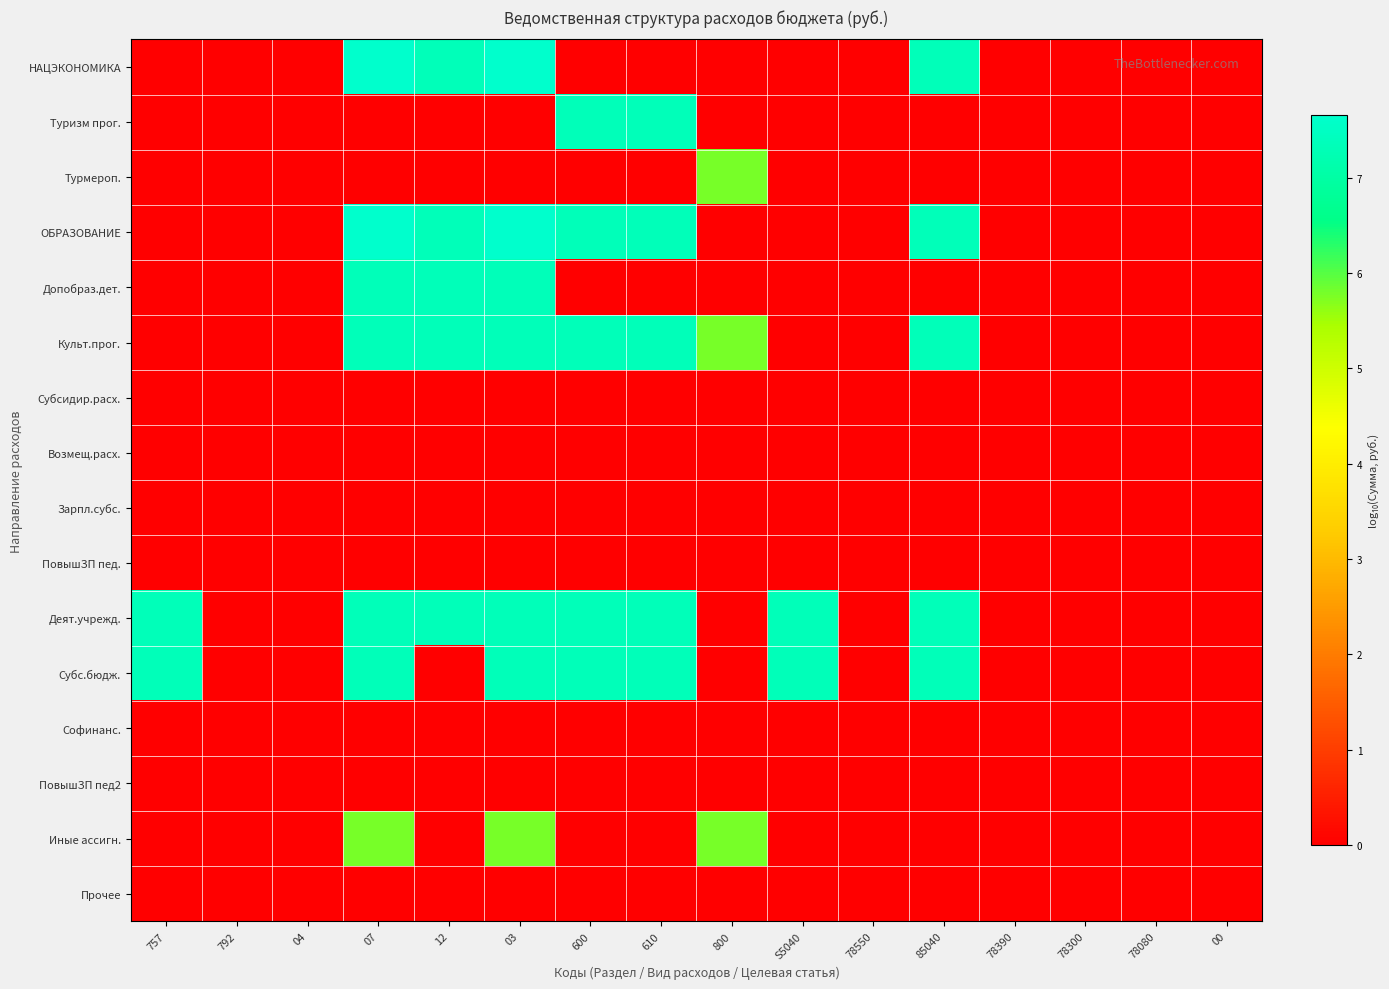

Between 600 and 78080, which is larger?

600